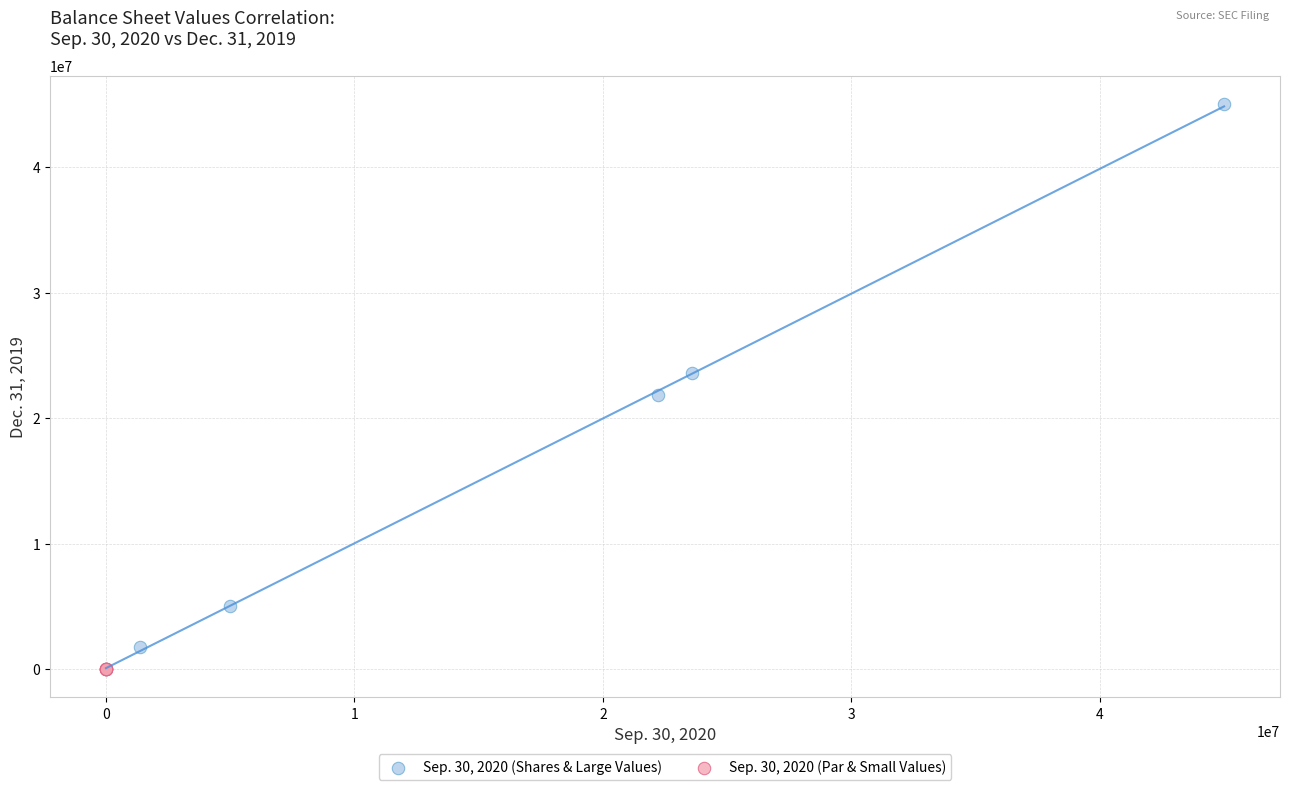

Which series has the largest Y range (max minus min)?

Sep. 30, 2020 (Shares & Large Values)